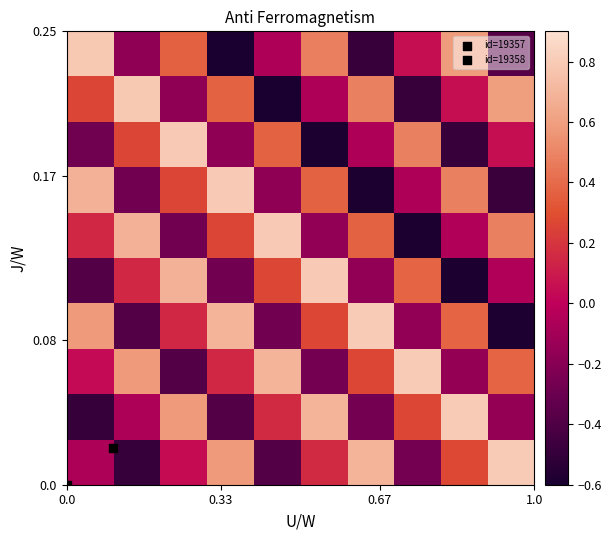

Count the number of data series in this chart.

10